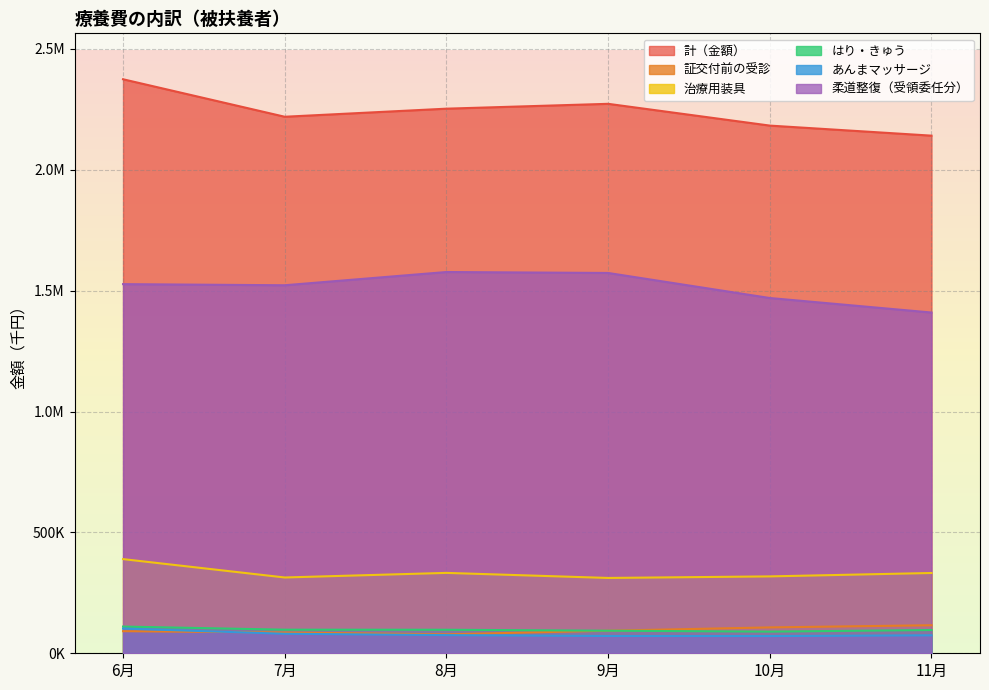

What are all the series names shown in the legend?

計（金額）, 証交付前の受診, 治療用装具, はり・きゅう, あんまマッサージ, 柔道整復（受領委任分）